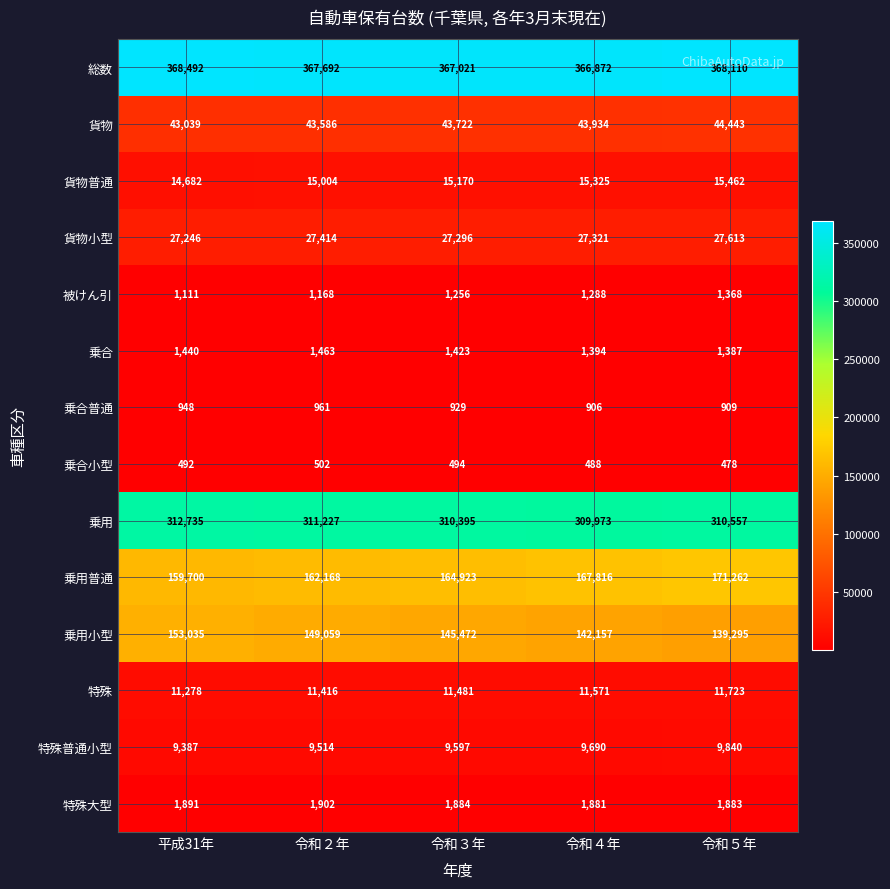

How many data points in 特殊大型 are less than 1884?

2